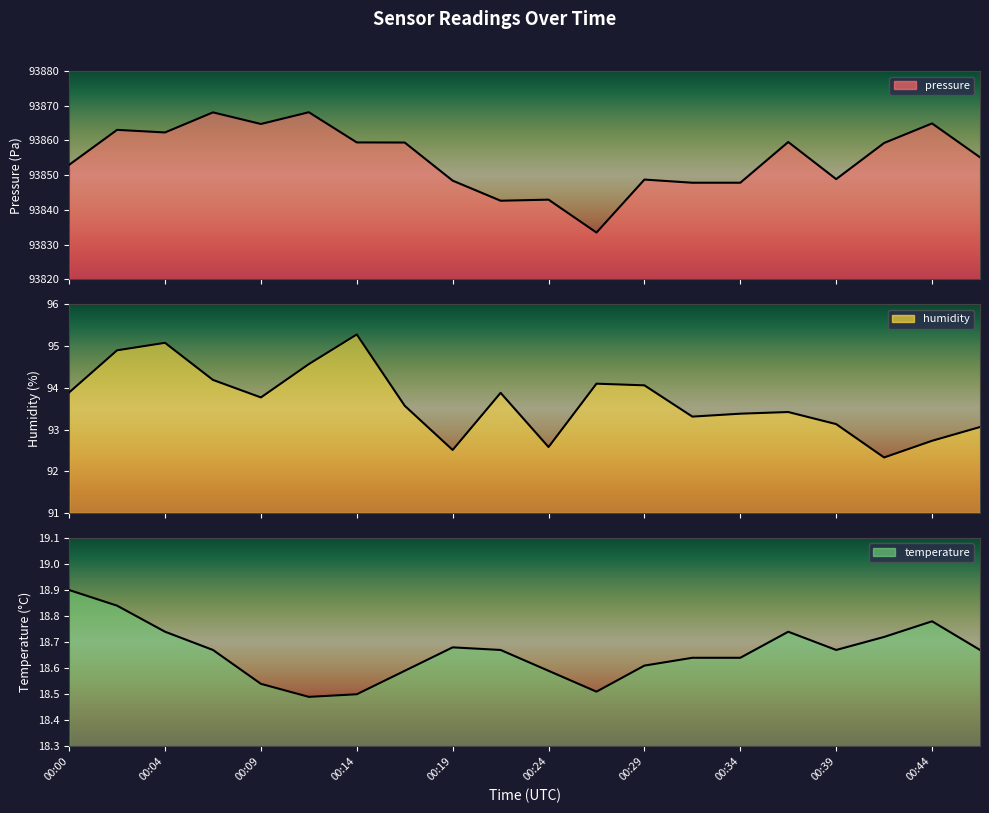

How many distinct data groups are displayed?

3